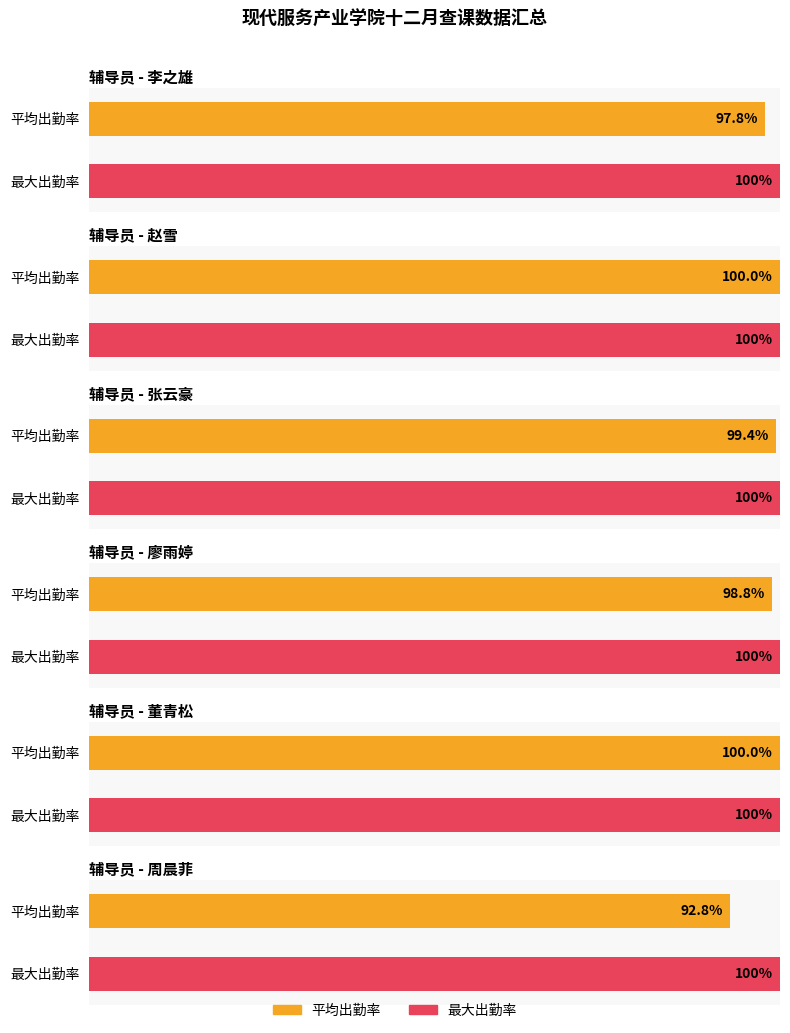

Which label corresponds to the largest value in the chart?

董青松